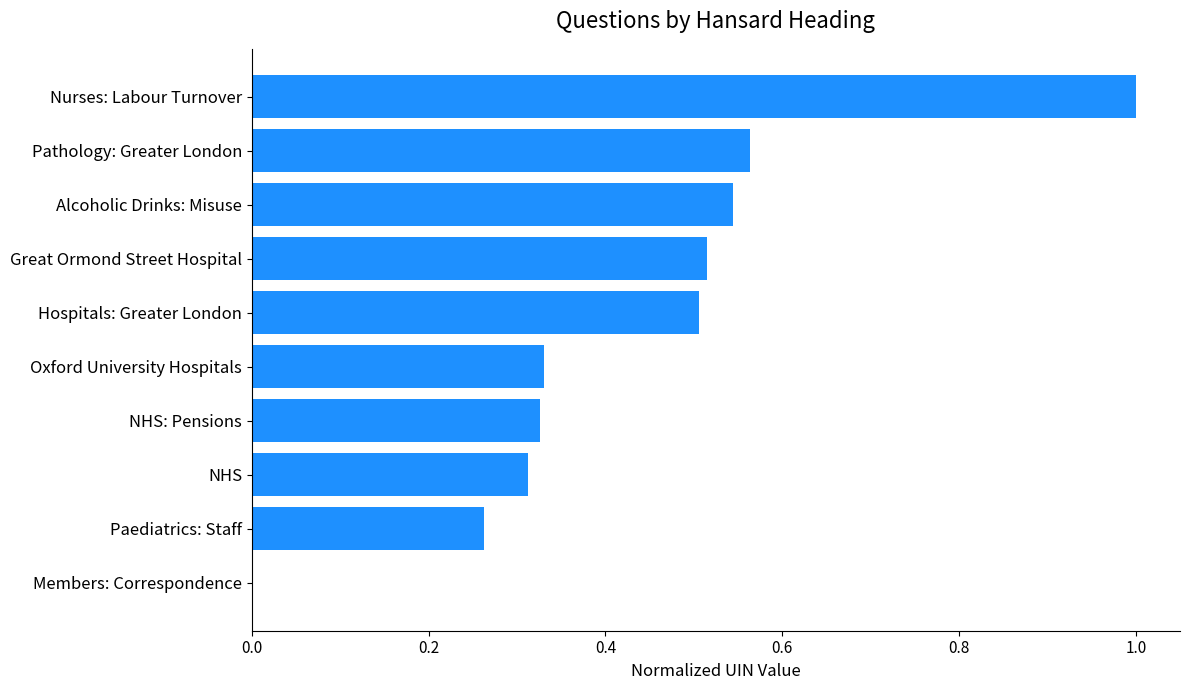

Between Great Ormond Street Hospital and NHS: Pensions, which is larger?

Great Ormond Street Hospital